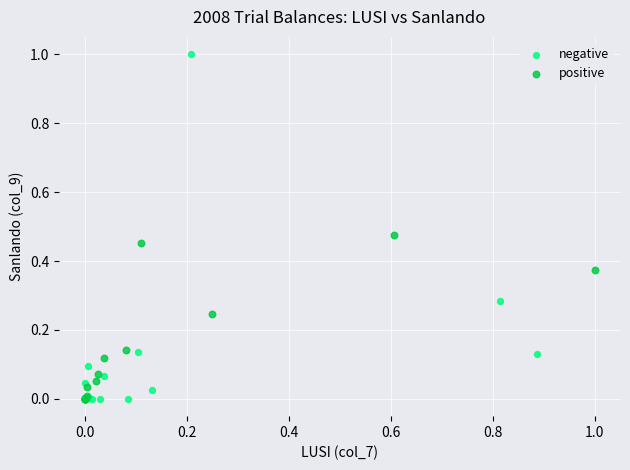

What are all the series names shown in the legend?

negative, positive